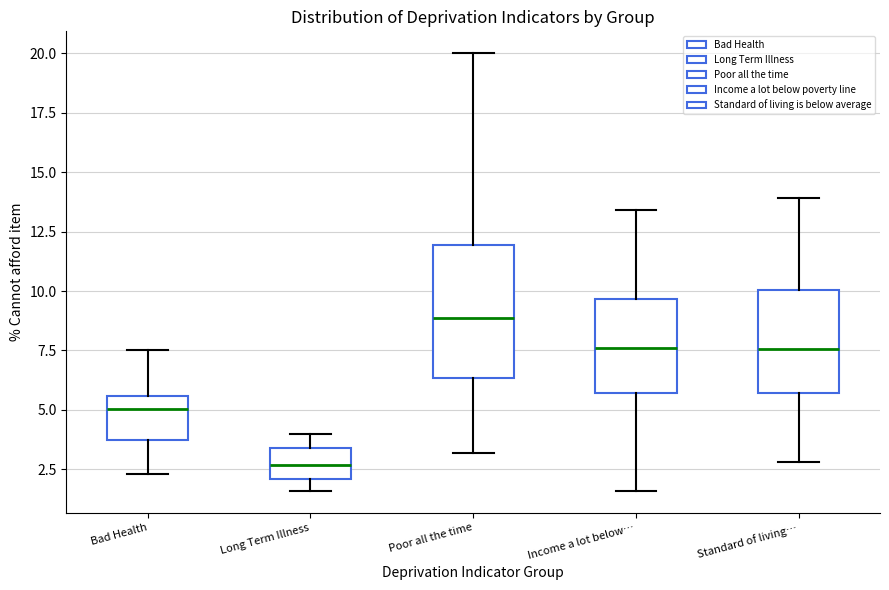

Comparing the boxes themselves (not the whiskers), which one is the tallest?

Poor all the time